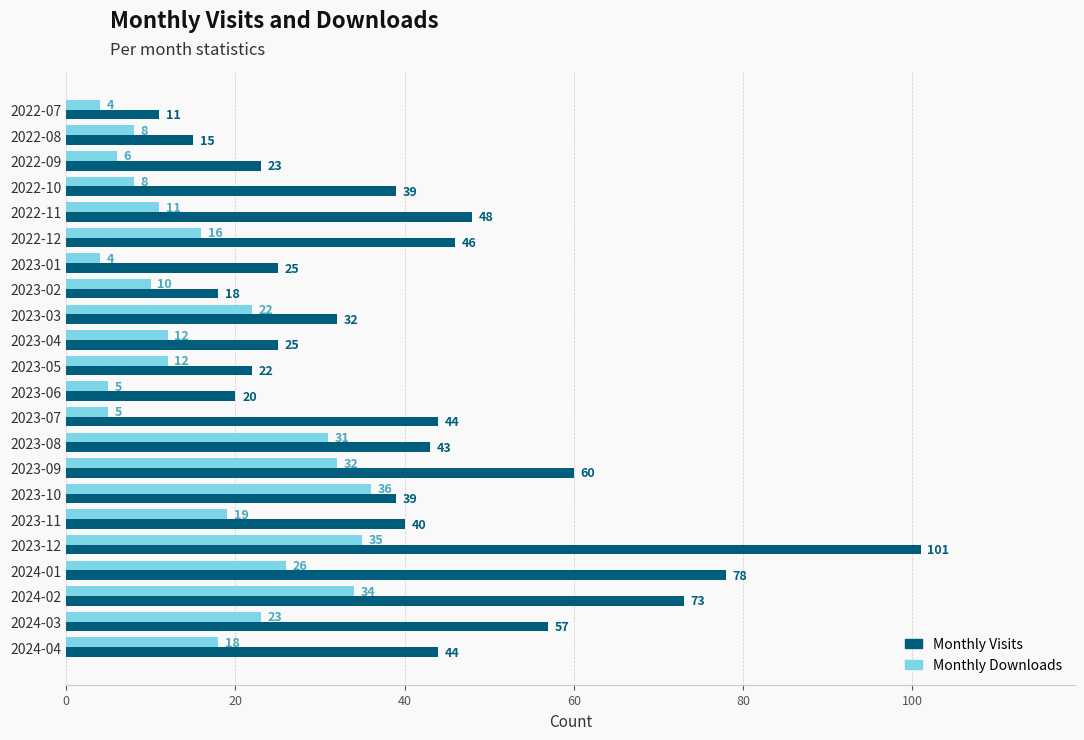

What is the spread (max minus min) of values at 2023-04?

13